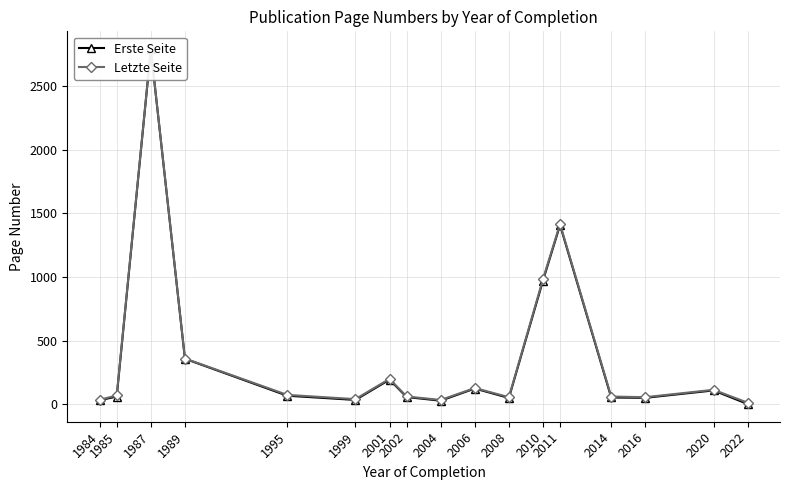

True or false: Erste Seite and Letzte Seite intersect in this chart.

False